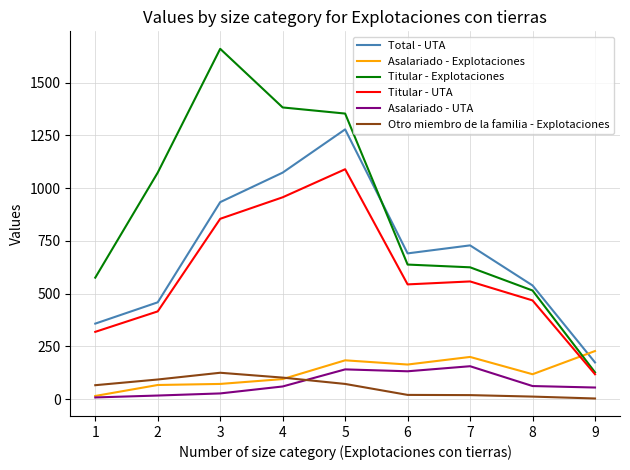

What are all the series names shown in the legend?

Total - UTA, Asalariado - Explotaciones, Titular - Explotaciones, Titular - UTA, Asalariado - UTA, Otro miembro de la familia - Explotaciones